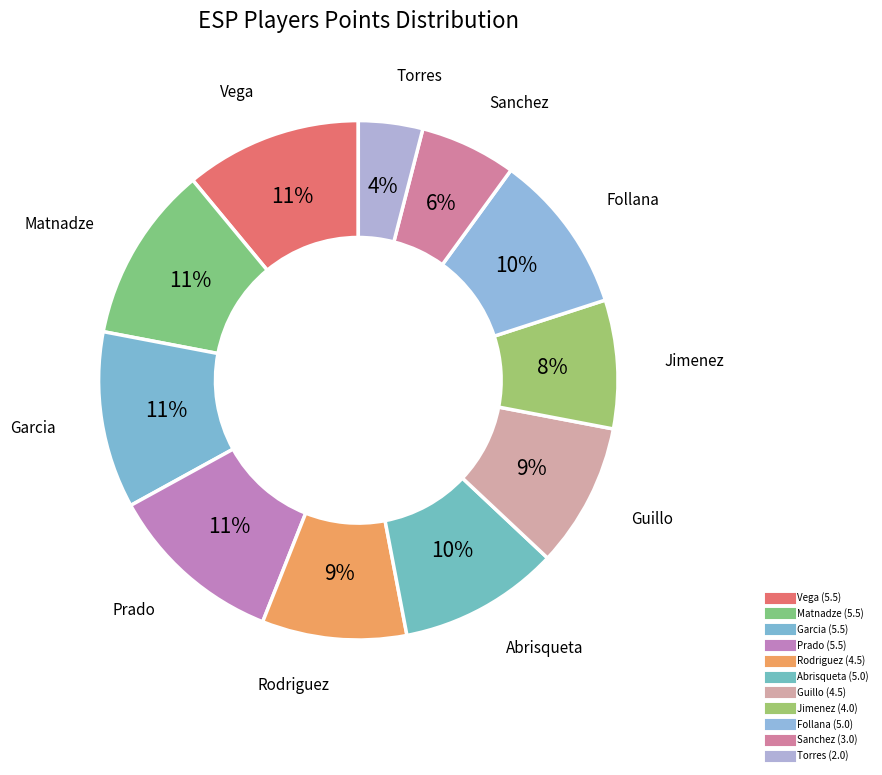

How many slices are in this pie chart?

11